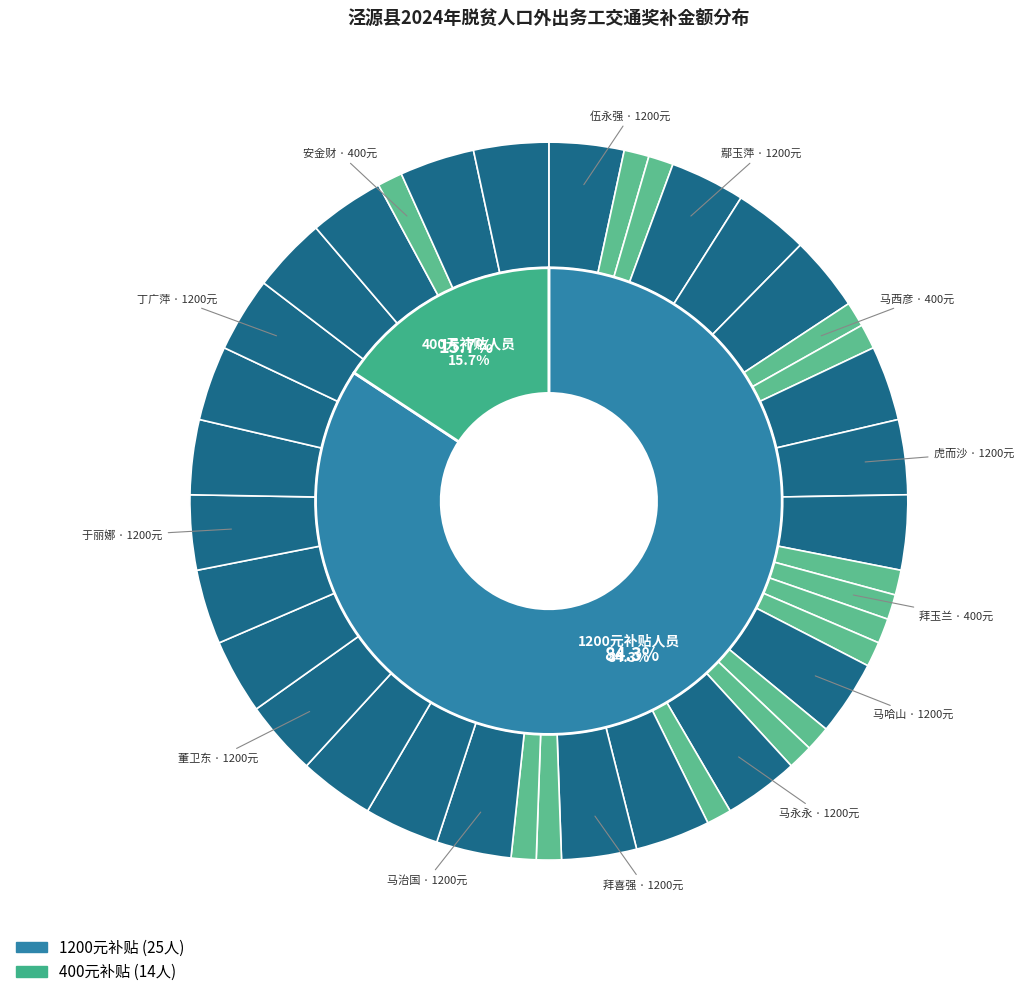

Which category has the smallest portion of the pie?

刘永智